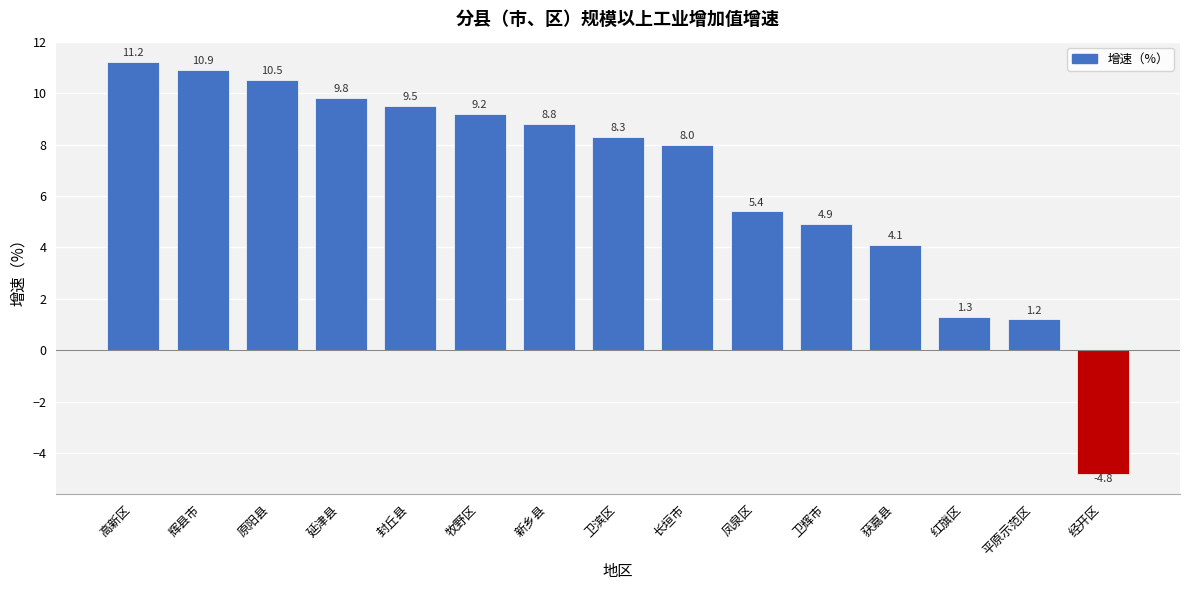

Reading left to right, transcribe all the data shown in this chart.

高新区=11.2	辉县市=10.9	原阳县=10.5	延津县=9.8	封丘县=9.5	牧野区=9.2	新乡县=8.8	卫滨区=8.3	长垣市=8.0	凤泉区=5.4	卫辉市=4.9	获嘉县=4.1	红旗区=1.3	平原示范区=1.2	经开区=-4.8